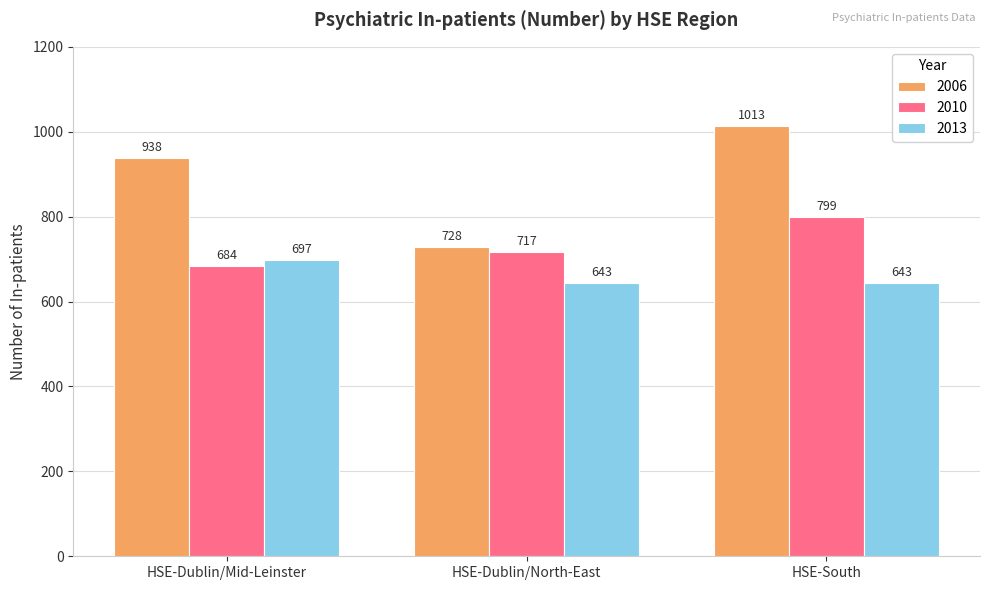

True or false: 2013 has a value of 643 at HSE-South.

True